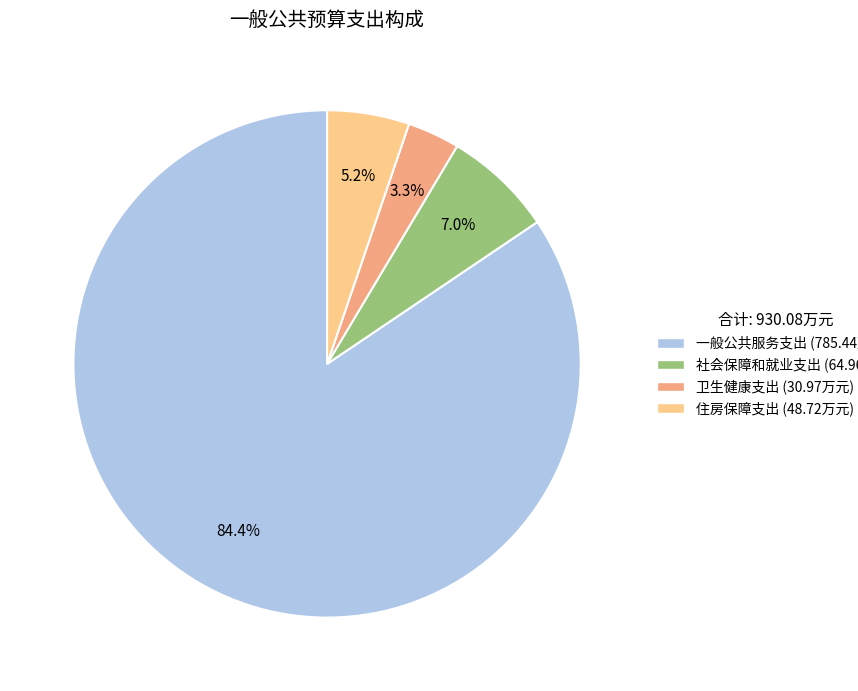

Which category has the biggest portion of the pie?

一般公共服务支出